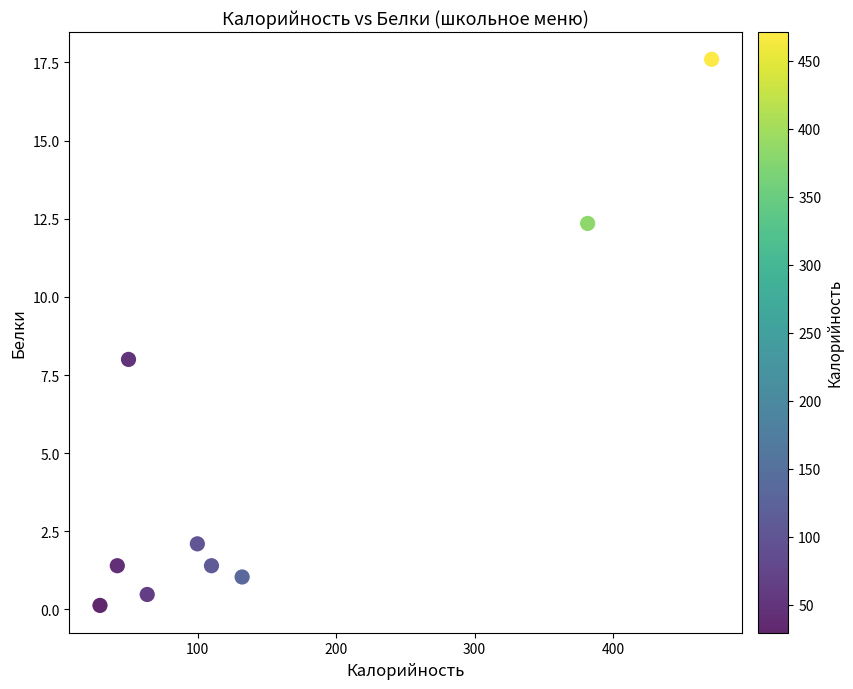

What is the range of Y values (max minus min)?

17.5